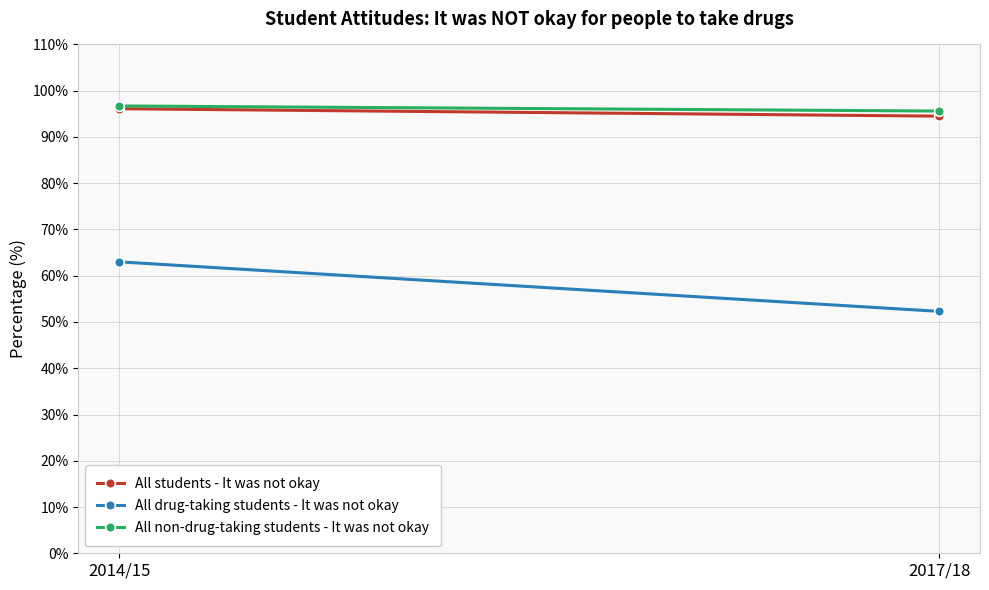

Reading left to right, transcribe all the data shown in this chart.

All students - It was not okay: 2014/15=96.1	2017/18=94.5
All drug-taking students - It was not okay: 2014/15=63.0	2017/18=52.3
All non-drug-taking students - It was not okay: 2014/15=96.7	2017/18=95.6